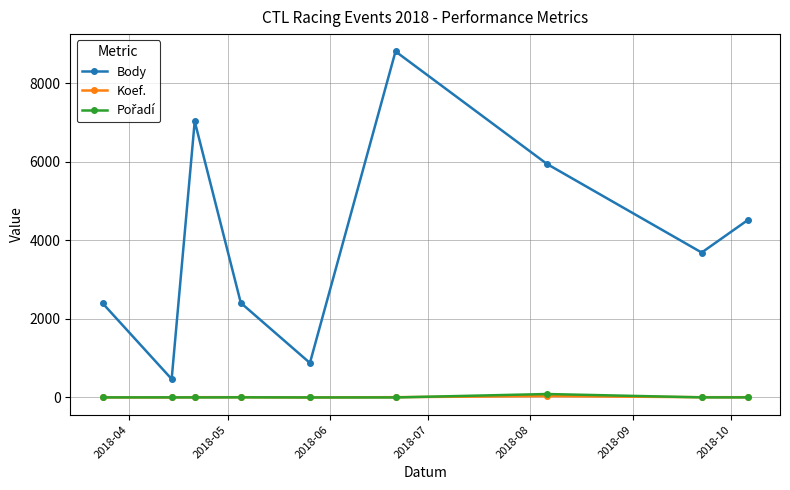

What is the difference between the second highest and minimum values in the Body series?

6560